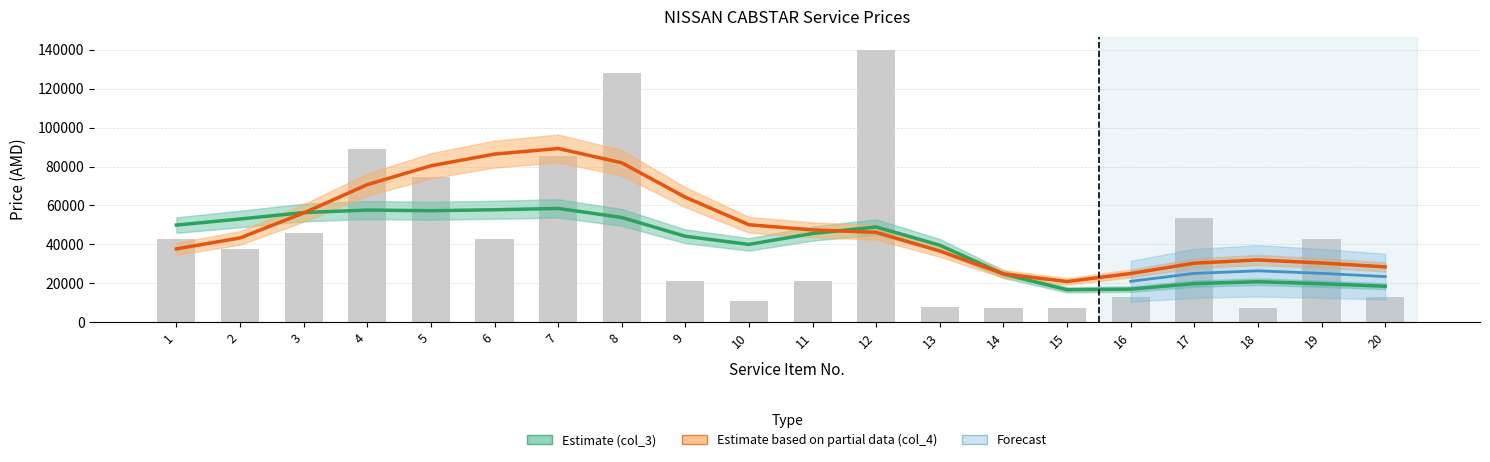

What is the value of the col_3 (Estimate) bar at the 19th from the left?

19799.2